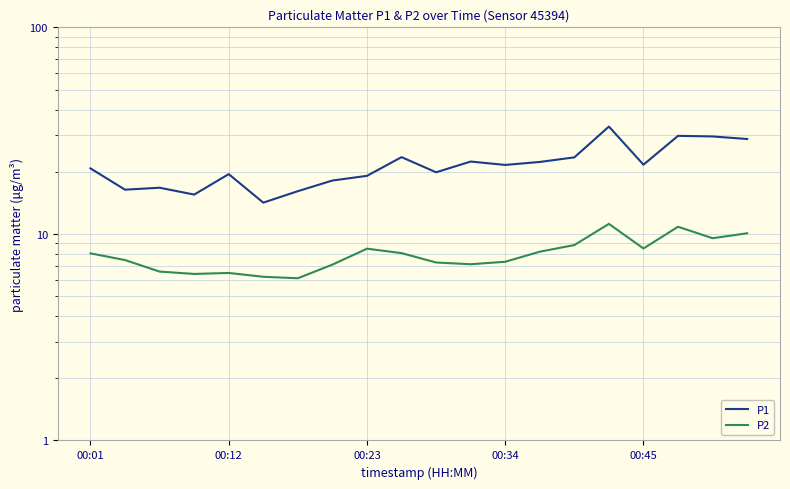

What is the average value of the P1 series?

21.6